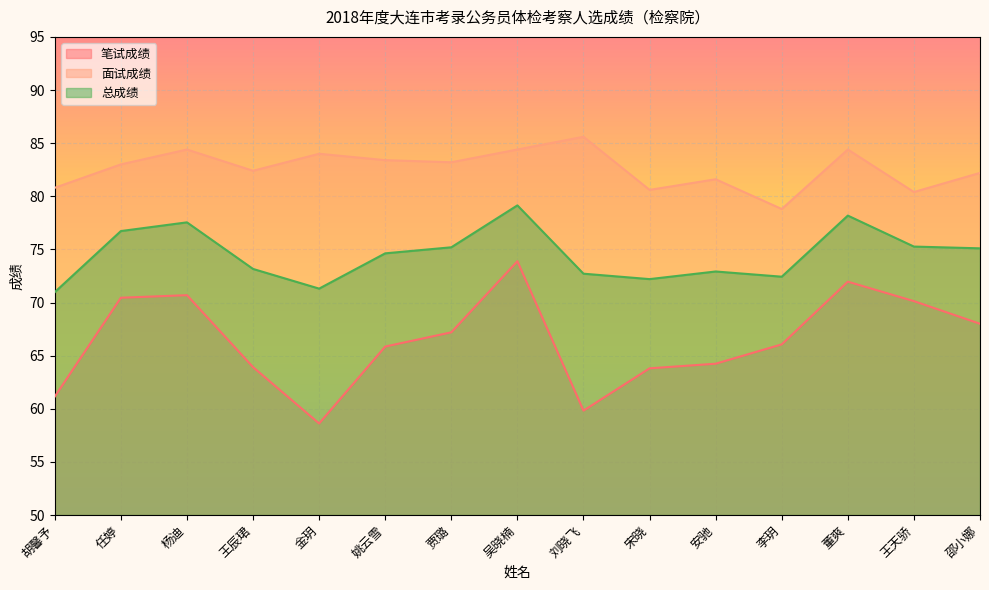

What are all the series names shown in the legend?

笔试成绩, 面试成绩, 总成绩